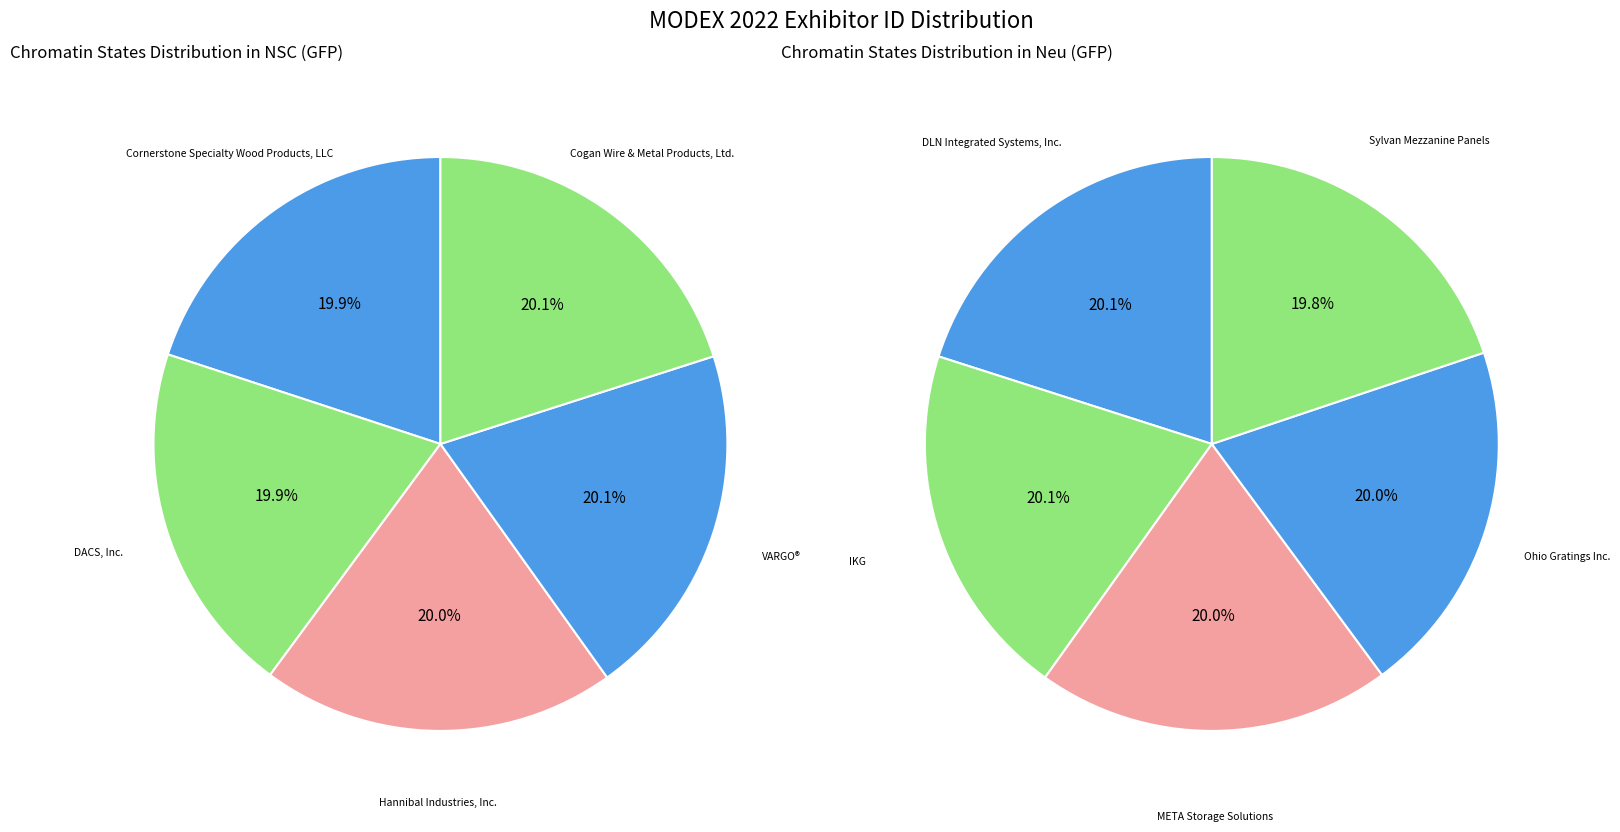

Is the sum of Hannibal Industries, Inc. and META Storage Solutions greater than half?

No